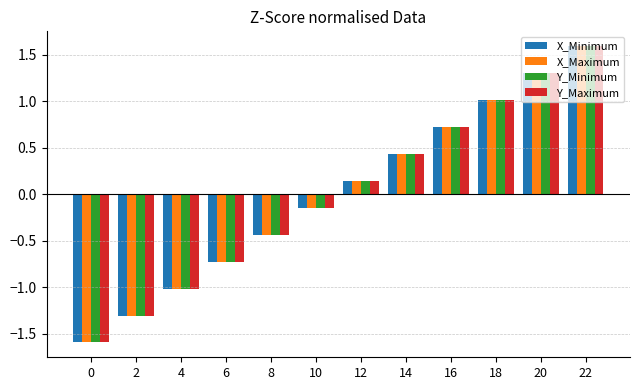

What is the difference between the maximum and minimum values in the X_Minimum series?

3.2